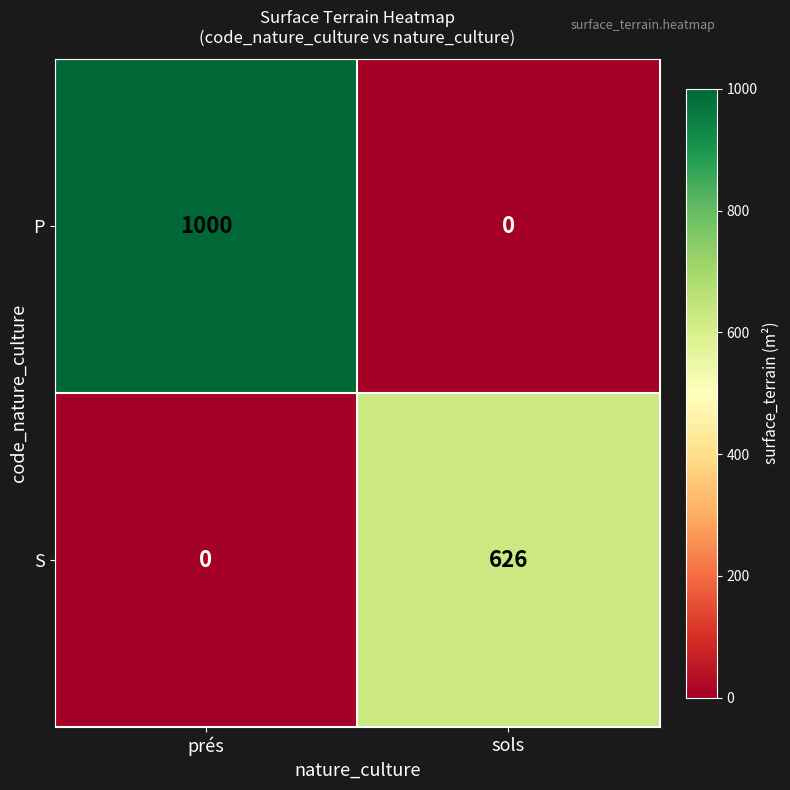

What is the total value across all series at sols?

626